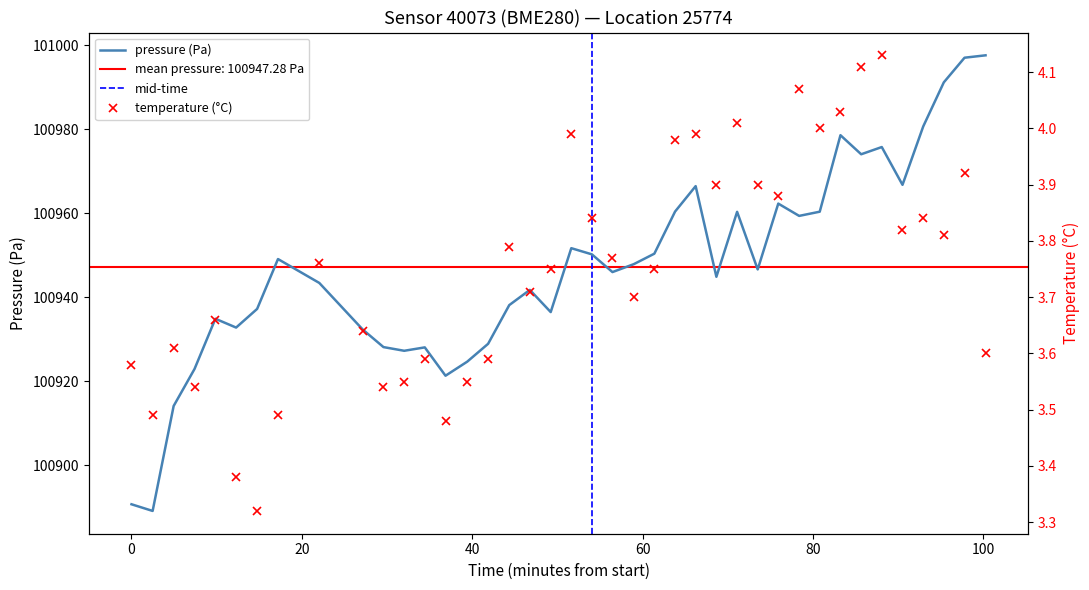

True or false: pressure and temperature intersect in this chart.

False